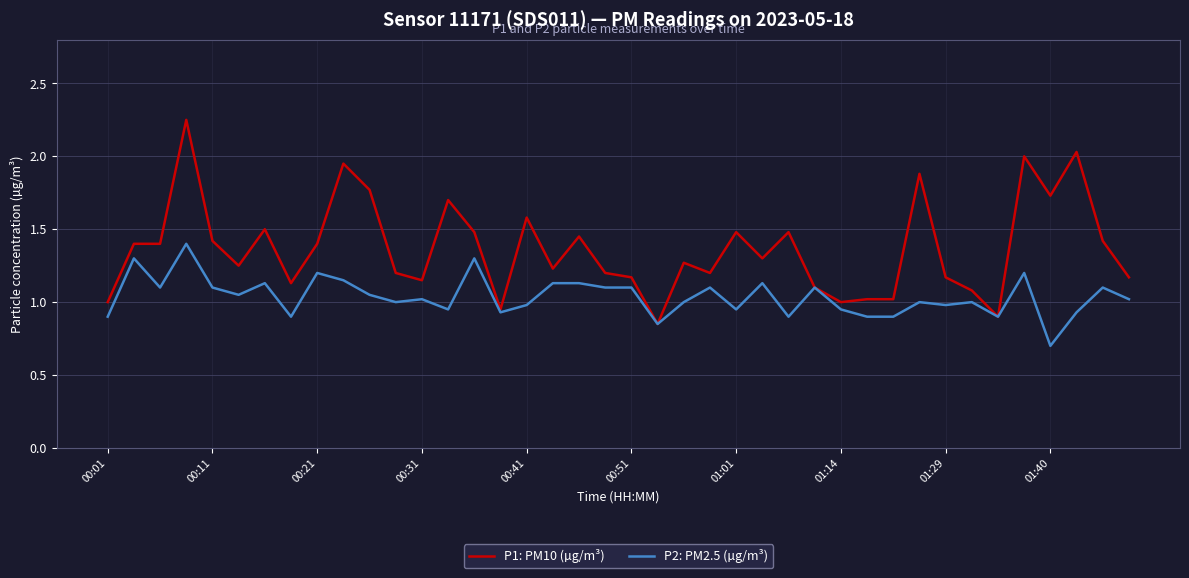

What is the lowest value of the P2: PM2.5 (µg/m³) series?

0.7